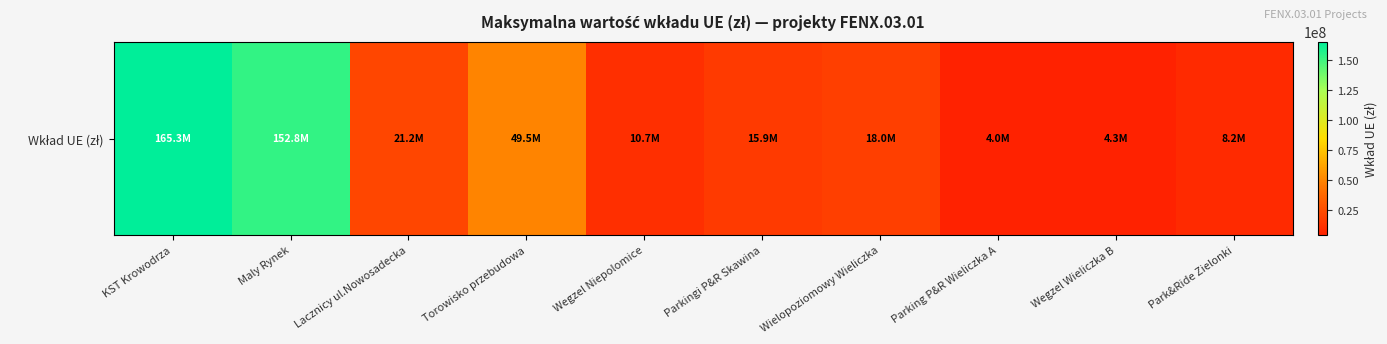

How many data points are above 18000000?

4